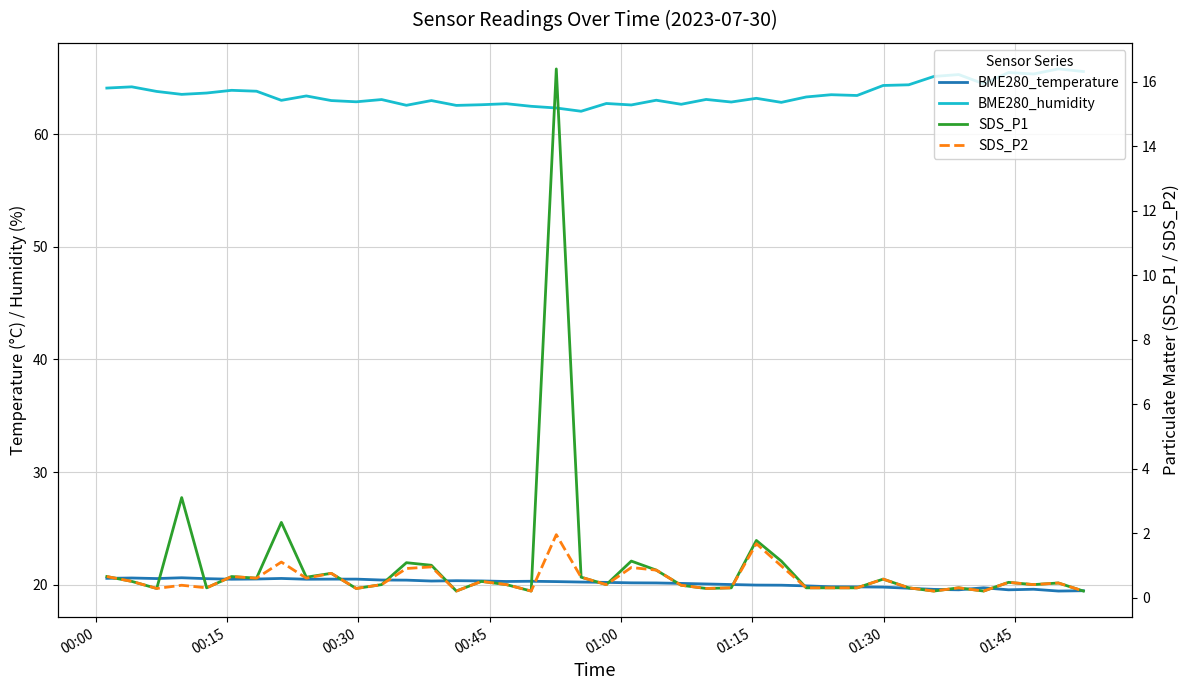

Which series has the largest range (max minus min)?

SDS_P1